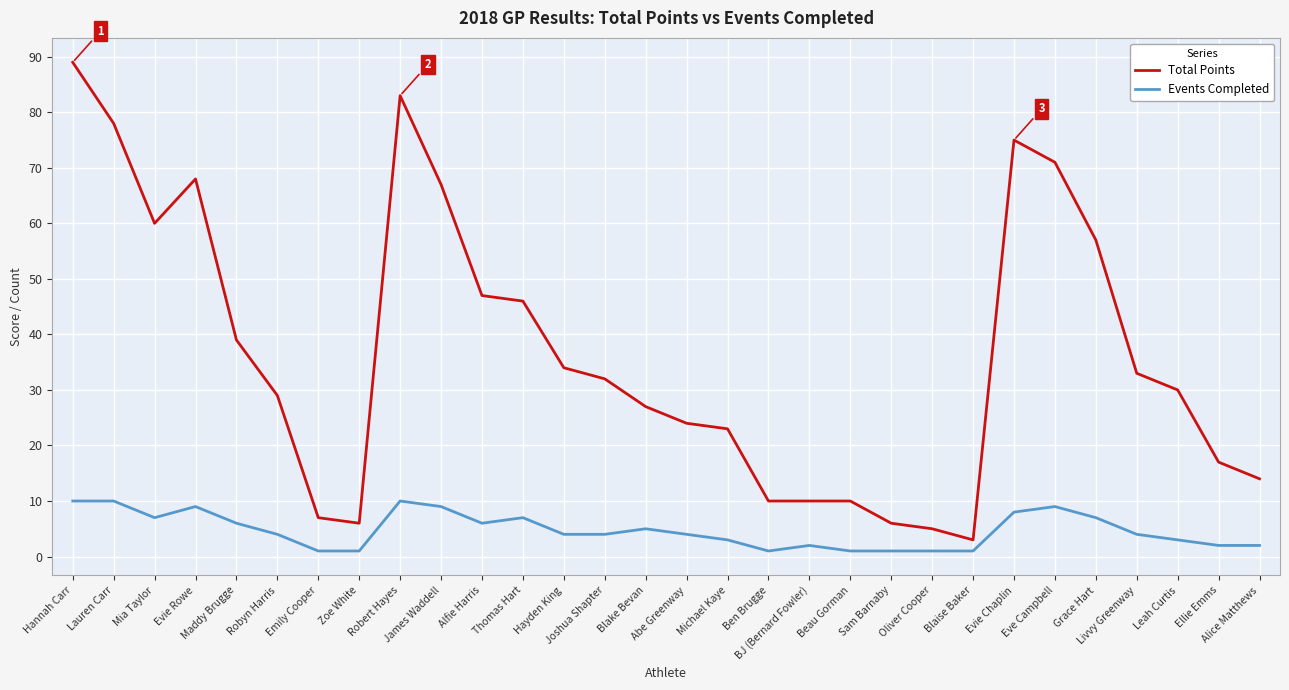

Which series has the largest range (max minus min)?

Total Points